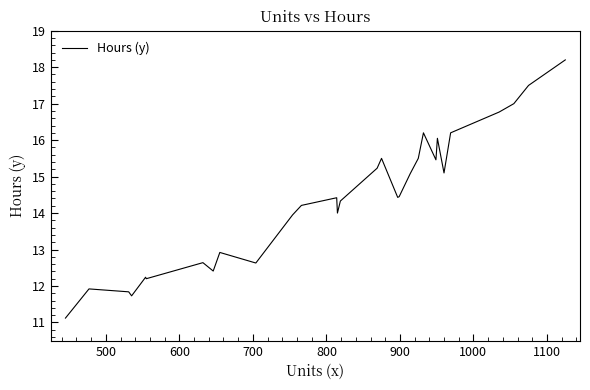

What is the difference between the maximum and minimum values?

7.1